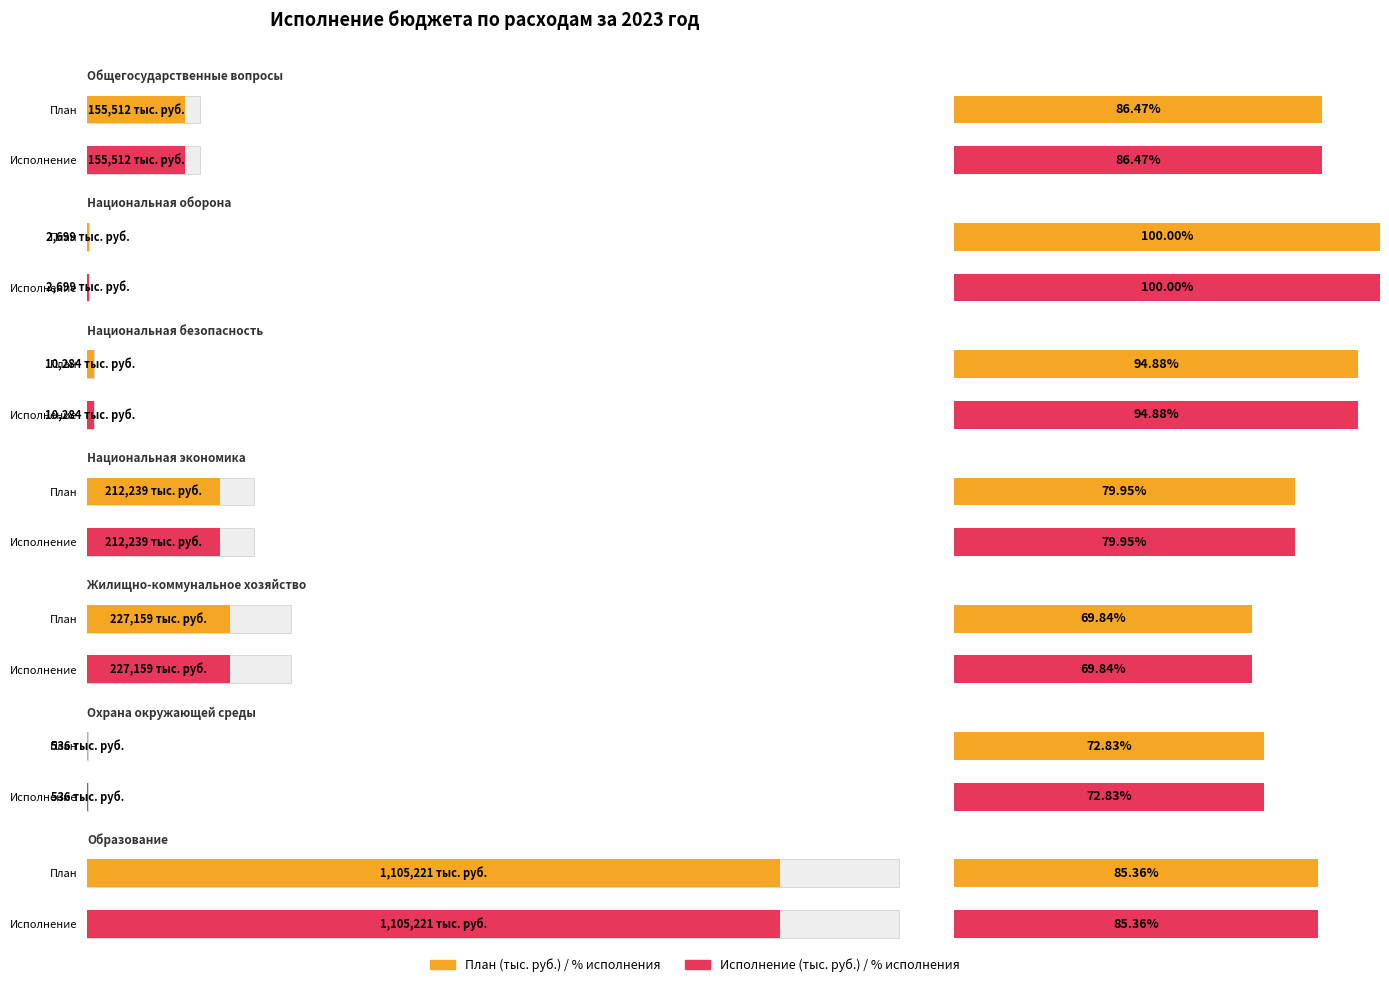

Reading left to right, transcribe all the data shown in this chart.

План: Общегосударственные
вопросы=179855.1	Национальная
оборона=2699.1	Национальная
безопасность=10838.3	Национальная
экономика=265450.9	Жилищно-коммунальное
хозяйство=325270.8	Охрана окружающей
среды=736.1	Образование=1294757.5
Исполнение: Общегосударственные
вопросы=155512.3	Национальная
оборона=2699.1	Национальная
безопасность=10283.5	Национальная
экономика=212239.4	Жилищно-коммунальное
хозяйство=227159.3	Охрана окружающей
среды=536.1	Образование=1105221.2